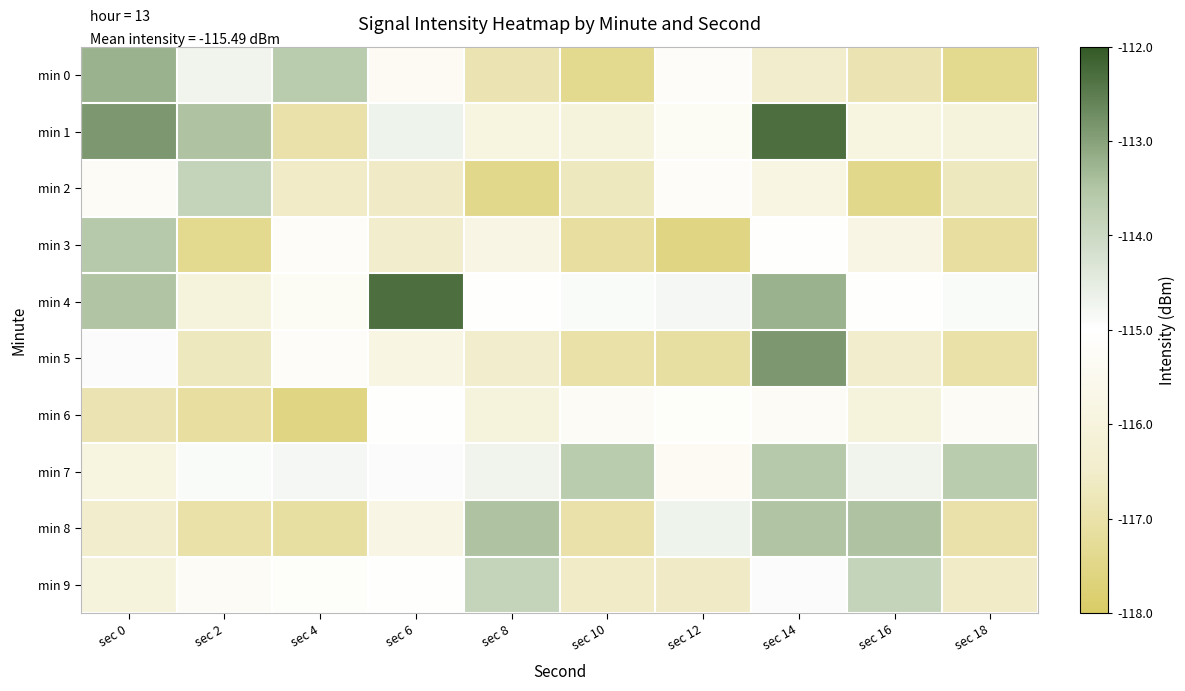

Reading right to left, what are all the values shown in this chart?

min 0: sec 18=-117.4	sec 16=-116.9	sec 14=-116.5	sec 12=-115.2	sec 10=-117.4	sec 8=-116.9	sec 6=-115.3	sec 4=-113.7	sec 2=-114.7	sec 0=-113.2
min 1: sec 18=-116.0	sec 16=-115.9	sec 14=-112.3	sec 12=-115.3	sec 10=-116.0	sec 8=-115.9	sec 6=-114.7	sec 4=-117.0	sec 2=-113.5	sec 0=-112.9
min 2: sec 18=-116.7	sec 16=-117.4	sec 14=-115.8	sec 12=-115.2	sec 10=-116.7	sec 8=-117.4	sec 6=-116.6	sec 4=-116.5	sec 2=-113.9	sec 0=-115.3
min 3: sec 18=-117.2	sec 16=-115.8	sec 14=-115.0	sec 12=-117.6	sec 10=-117.2	sec 8=-115.8	sec 6=-116.5	sec 4=-115.2	sec 2=-117.4	sec 0=-113.6
min 4: sec 18=-114.9	sec 16=-115.1	sec 14=-113.2	sec 12=-114.8	sec 10=-114.9	sec 8=-115.1	sec 6=-112.3	sec 4=-115.3	sec 2=-116.0	sec 0=-113.5
min 5: sec 18=-117.0	sec 16=-116.5	sec 14=-112.9	sec 12=-117.1	sec 10=-117.0	sec 8=-116.5	sec 6=-115.8	sec 4=-115.2	sec 2=-116.7	sec 0=-114.9
min 6: sec 18=-115.3	sec 16=-116.0	sec 14=-115.3	sec 12=-115.1	sec 10=-115.3	sec 8=-116.0	sec 6=-115.0	sec 4=-117.6	sec 2=-117.2	sec 0=-116.9
min 7: sec 18=-113.7	sec 16=-114.7	sec 14=-113.6	sec 12=-115.3	sec 10=-113.7	sec 8=-114.7	sec 6=-114.9	sec 4=-114.8	sec 2=-114.9	sec 0=-115.9
min 8: sec 18=-117.0	sec 16=-113.5	sec 14=-113.5	sec 12=-114.7	sec 10=-117.0	sec 8=-113.5	sec 6=-115.8	sec 4=-117.1	sec 2=-117.0	sec 0=-116.5
min 9: sec 18=-116.5	sec 16=-113.9	sec 14=-114.9	sec 12=-116.6	sec 10=-116.5	sec 8=-113.9	sec 6=-115.1	sec 4=-115.1	sec 2=-115.3	sec 0=-116.0